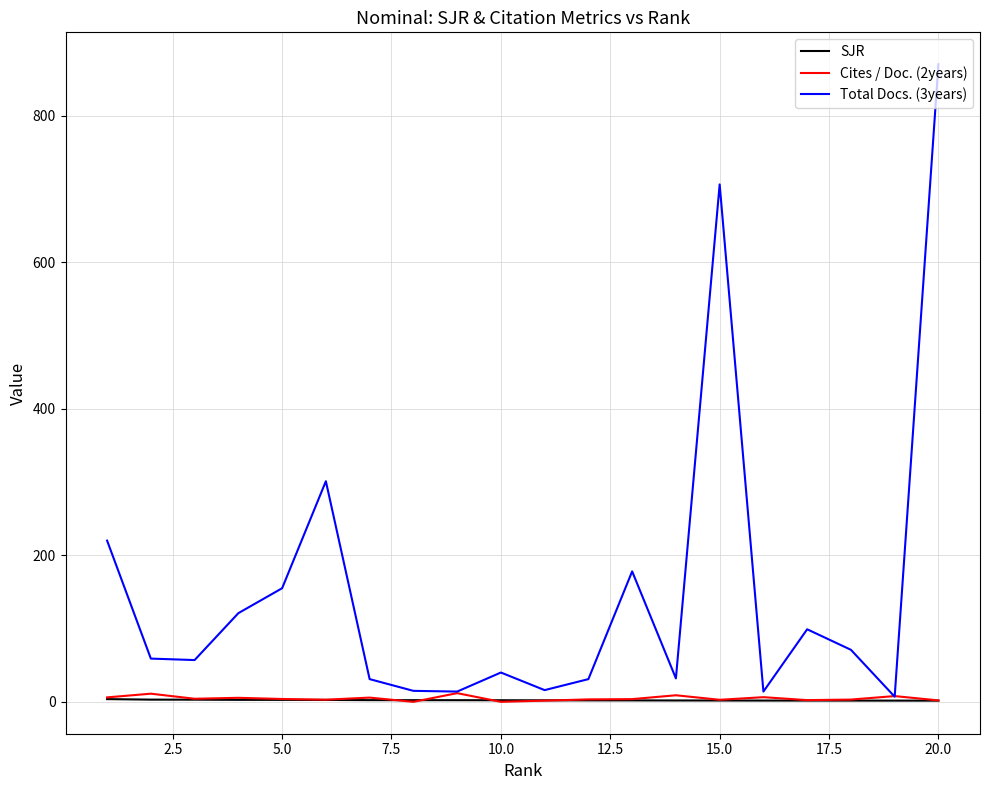

True or false: Cites / Doc. (2years) has more than 0 points higher than both neighbors.

True